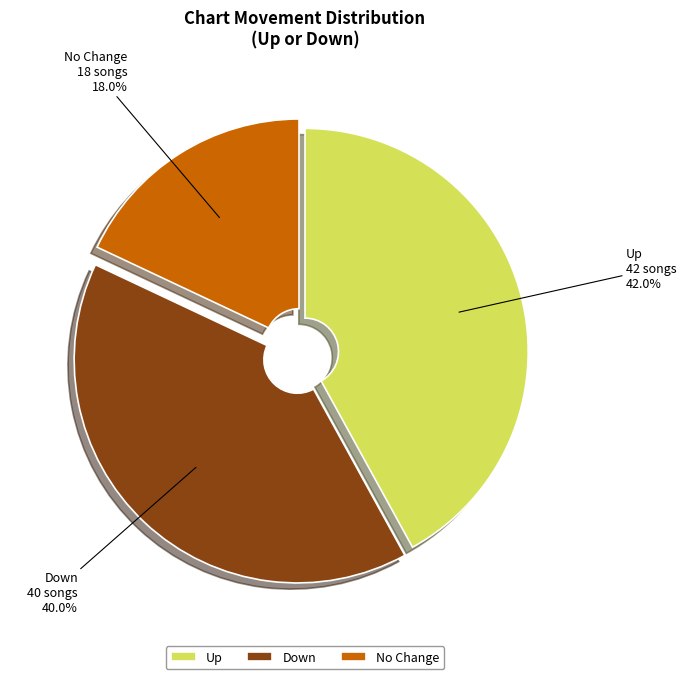

How many segments does this pie chart have?

3